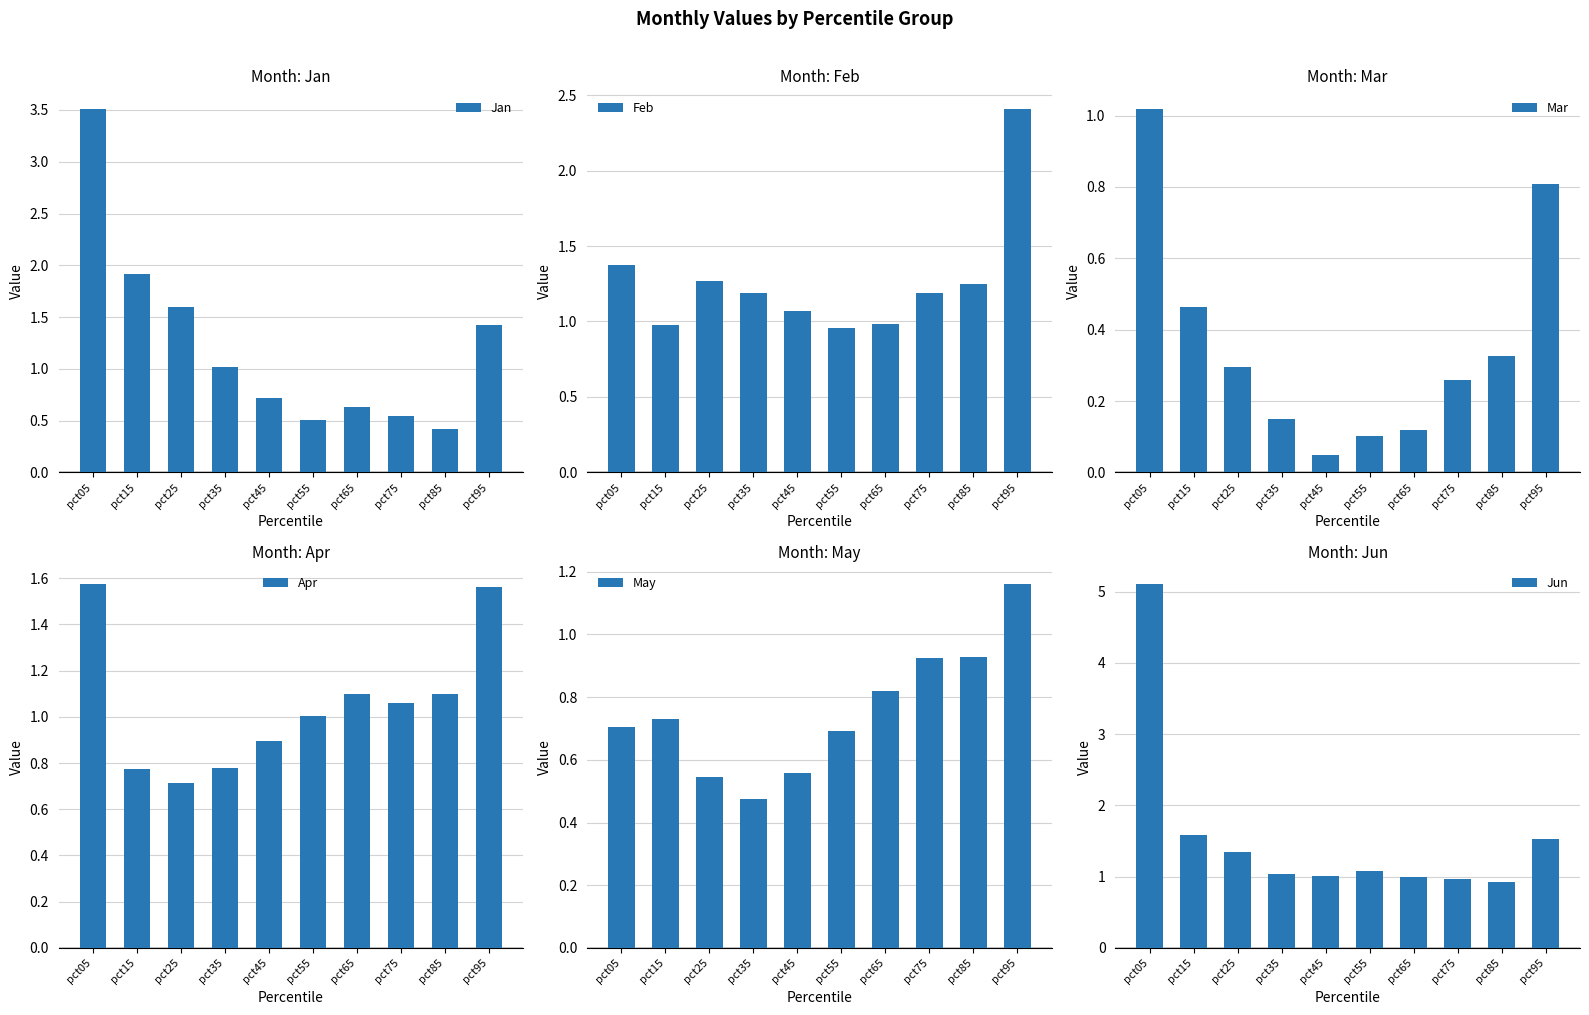

Is the value of May at pct25 greater than the value of Mar at pct85?

Yes